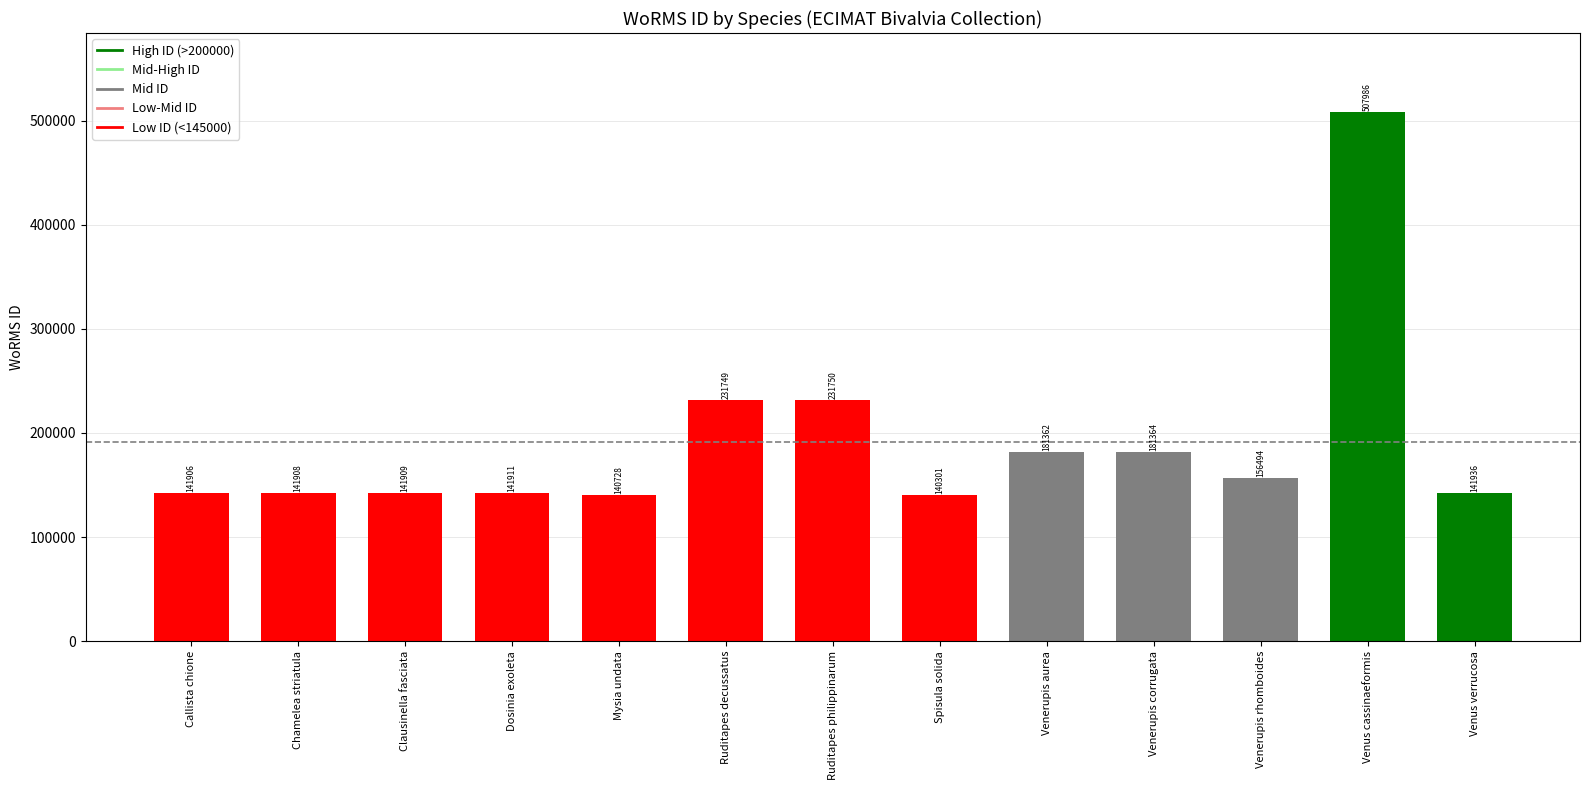

What is the minimum value shown in the chart?

140301